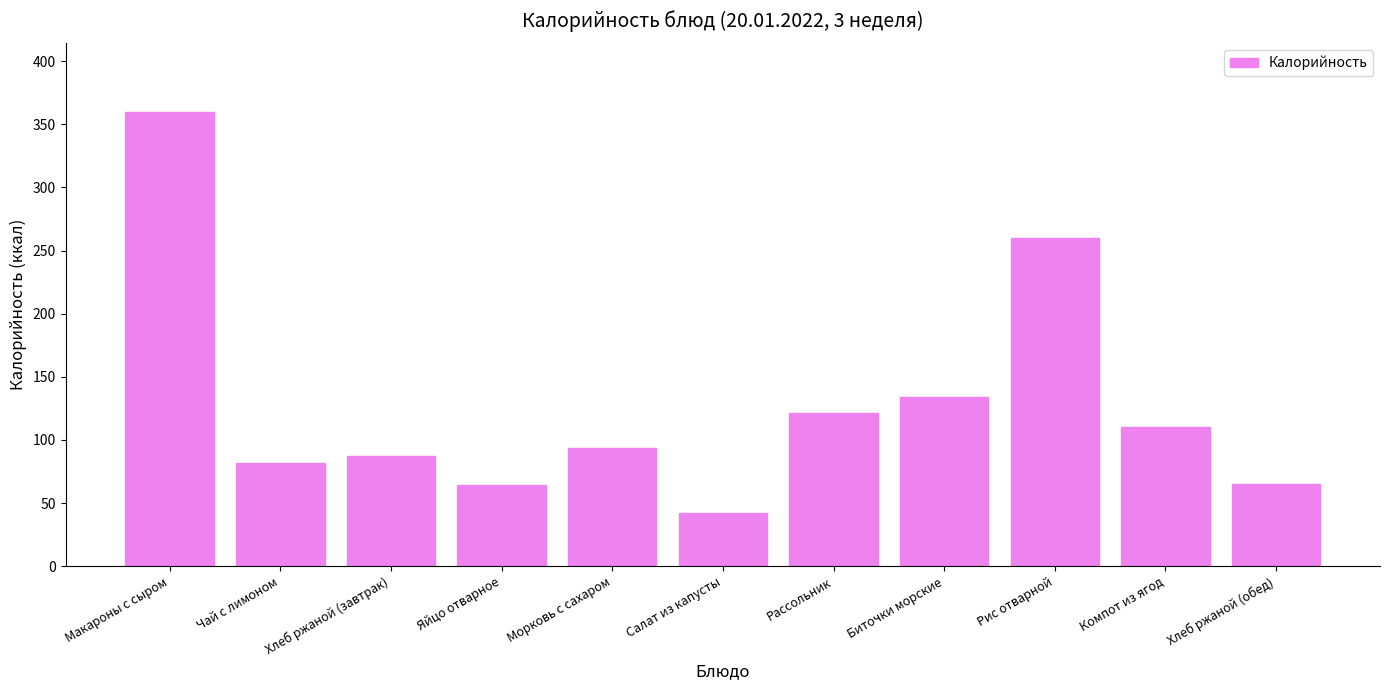

Count the number of data series in this chart.

1